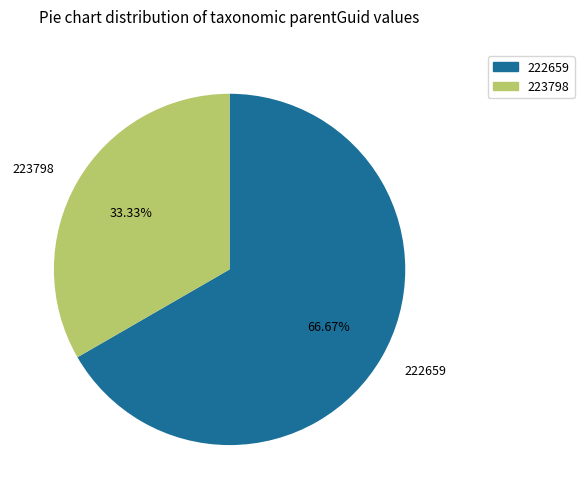

Approximately how many times larger is the value at 223798 compared to 222659?

0.5